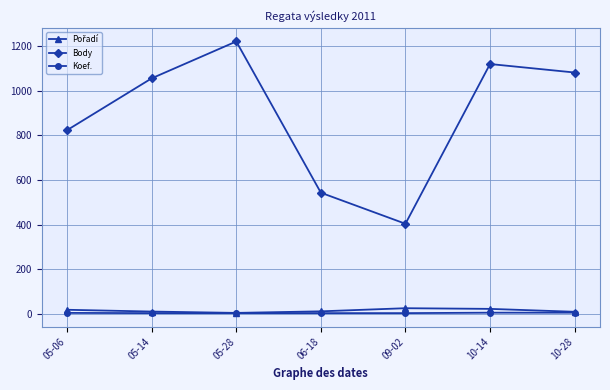

What is the difference between the maximum and minimum values in the Body series?

816